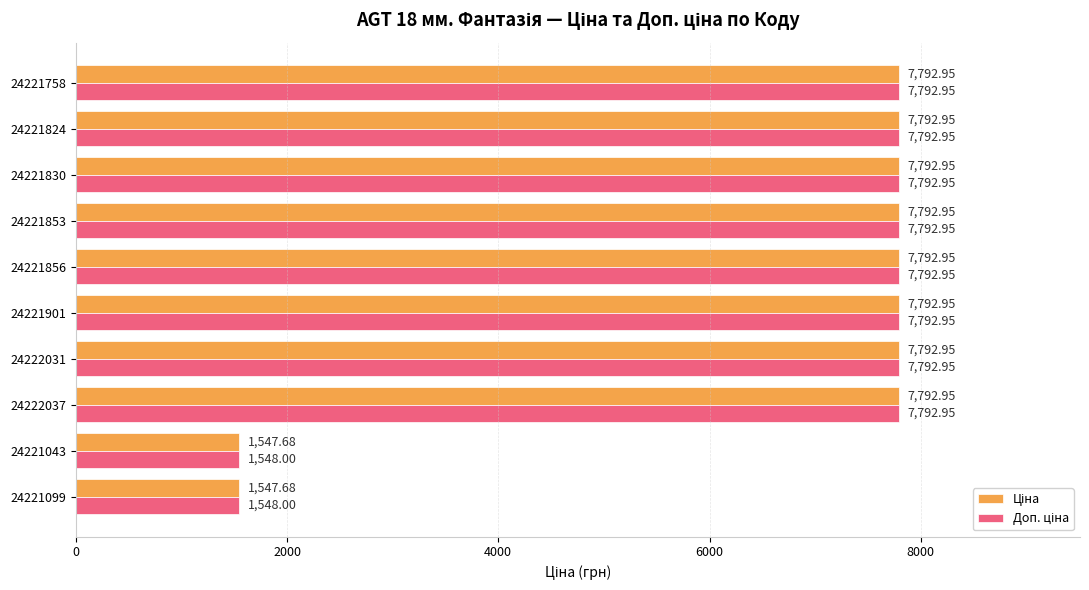

What is the total value across all series at 24222031?

15585.9